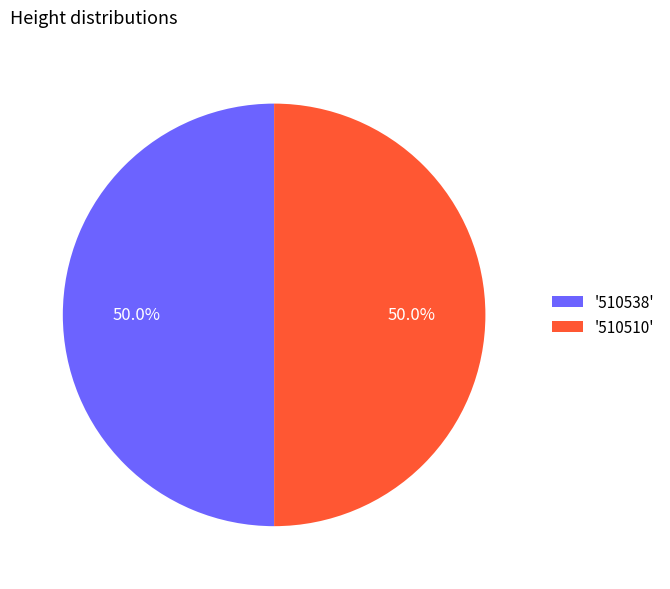

Approximately how many times larger is the value at '510510' compared to '510538'?

1.0